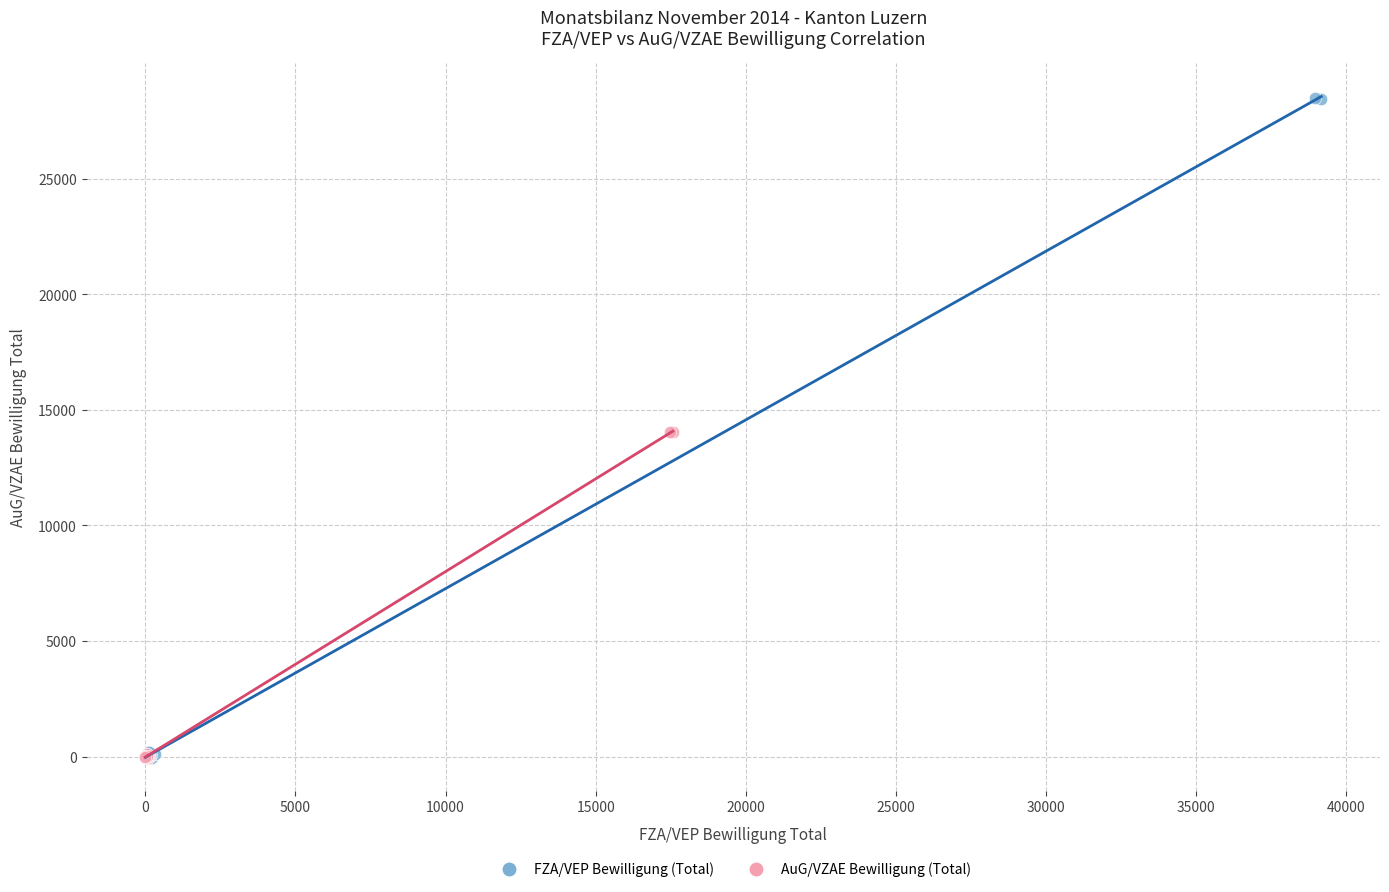

Which series has the largest Y range (max minus min)?

FZA/VEP Bewilligung (Total)